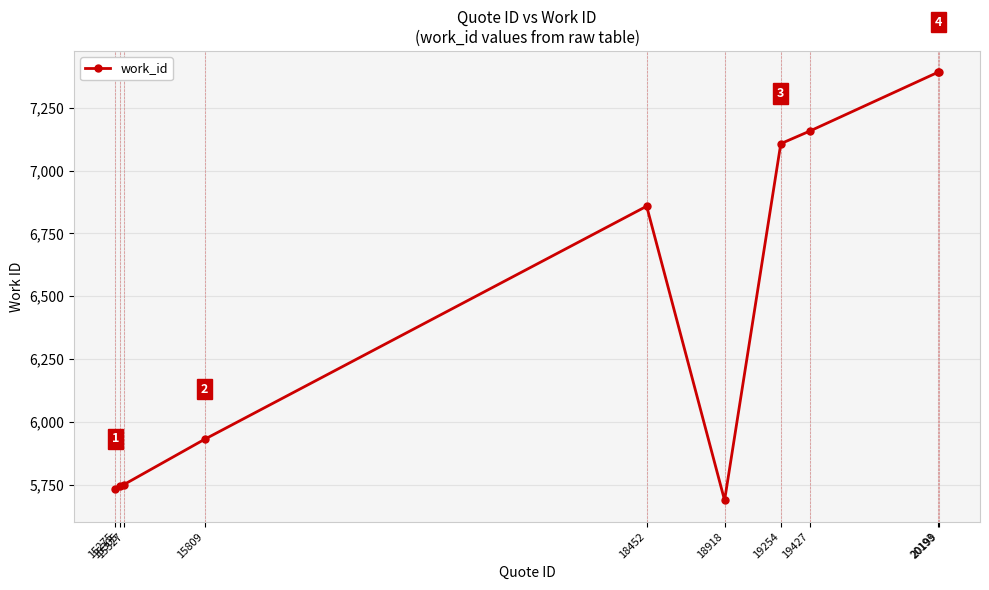

What is the value of the 5th point from the left?

6858